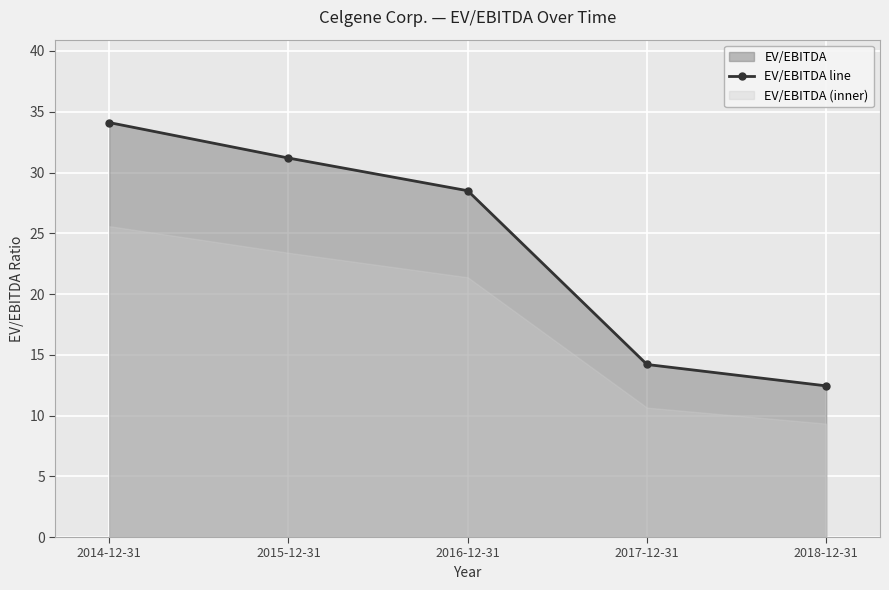

True or false: the data has more than 0 interior local peaks.

False